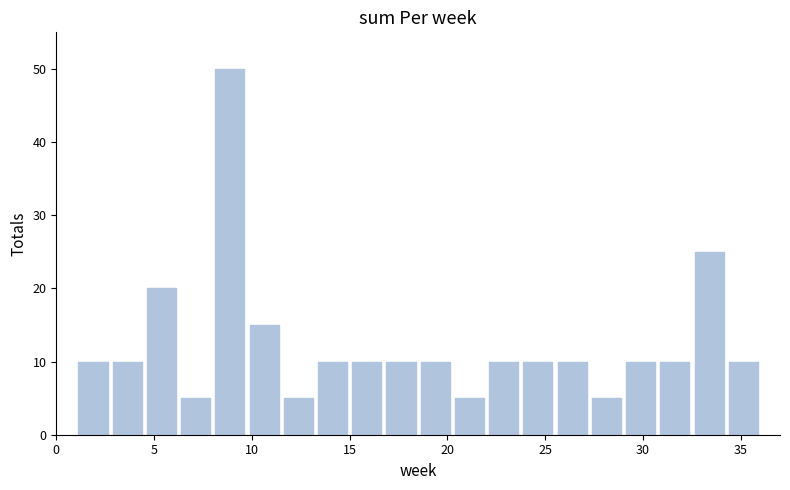

Around what value on the x-axis is the tallest bar? Give the approximate position of its centre, as read against the axis.

9.0